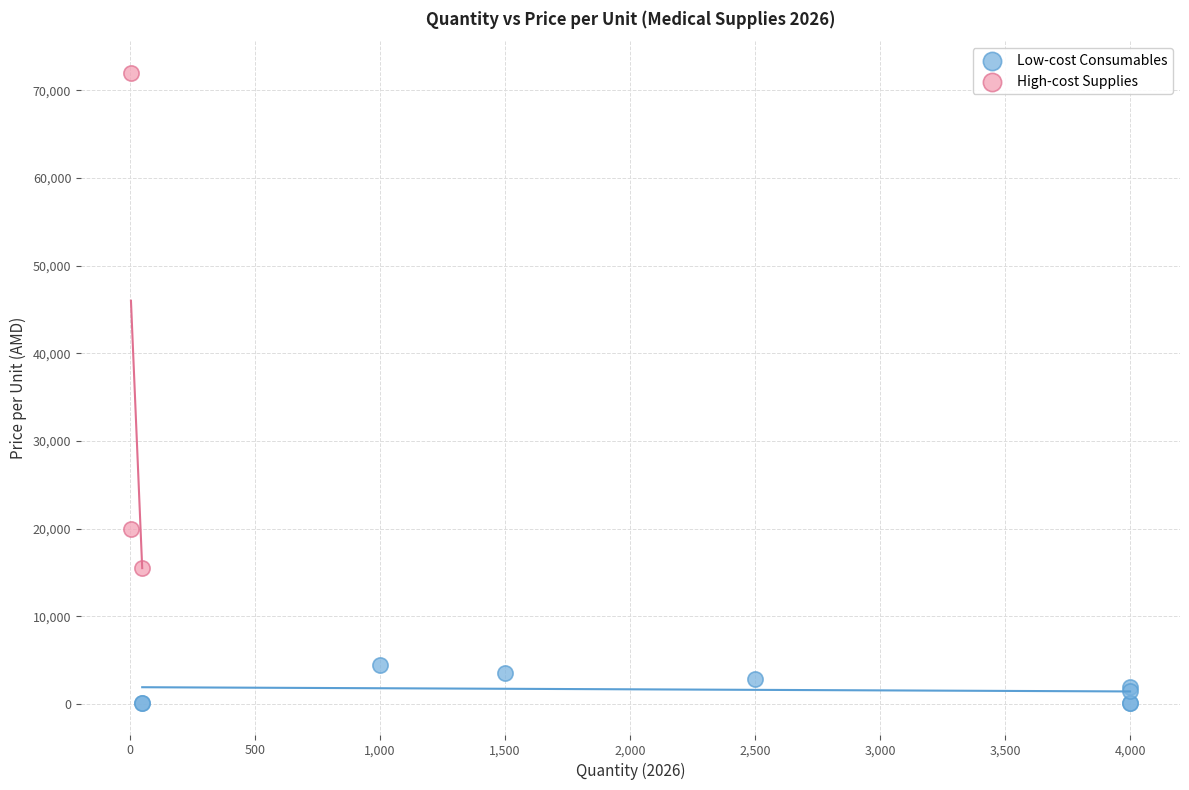

Which series contains the lowest Y value?

Low-cost Consumables